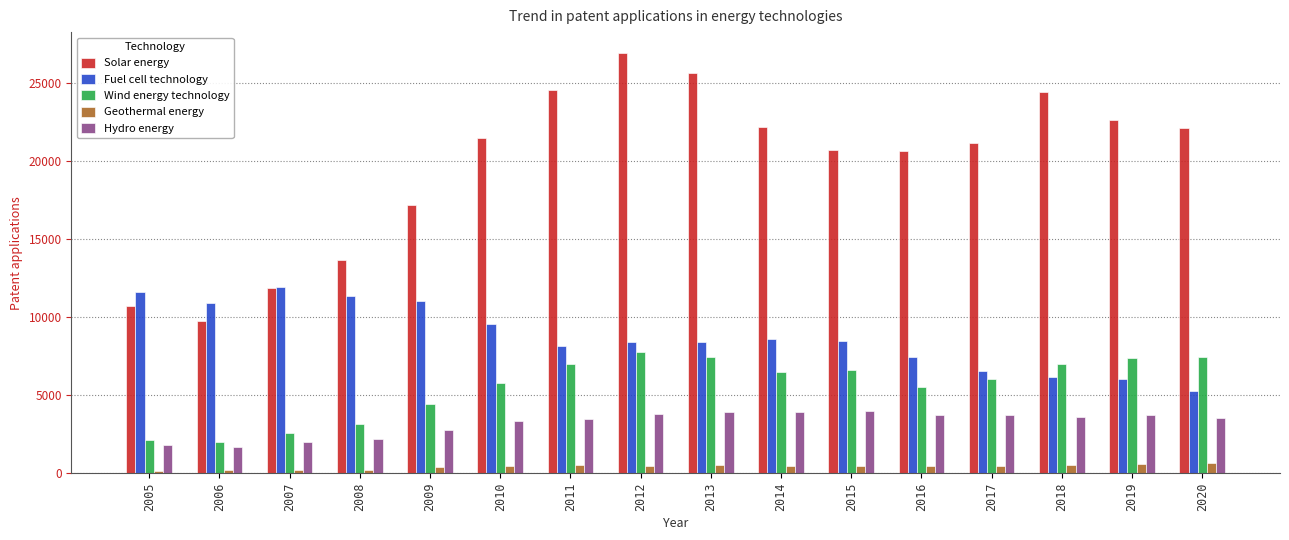

What is the value of the Solar energy bar at the 7th from the left?

24543